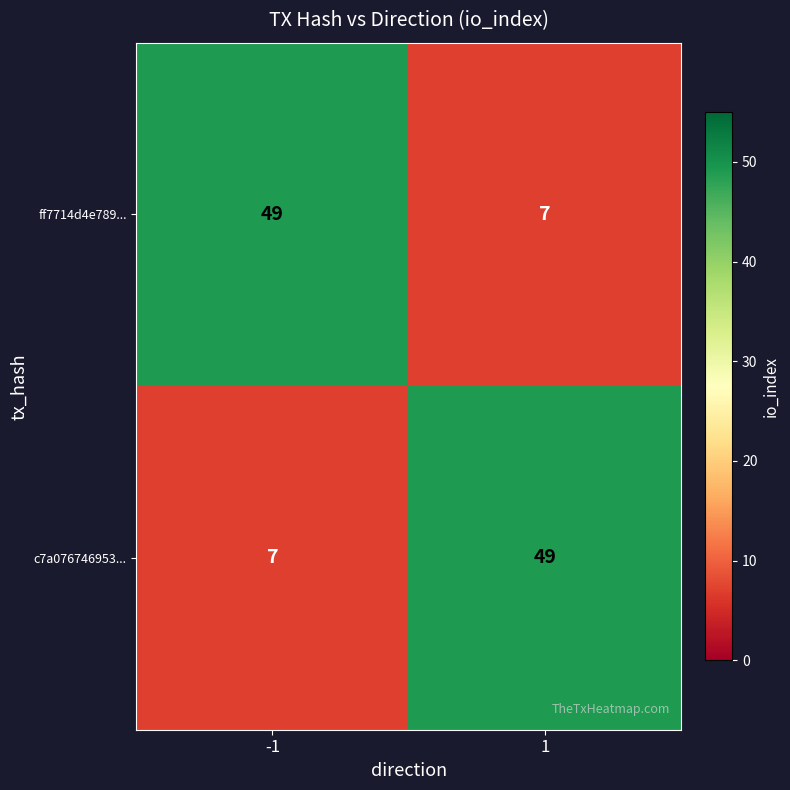

How many categories are shown in the chart?

2